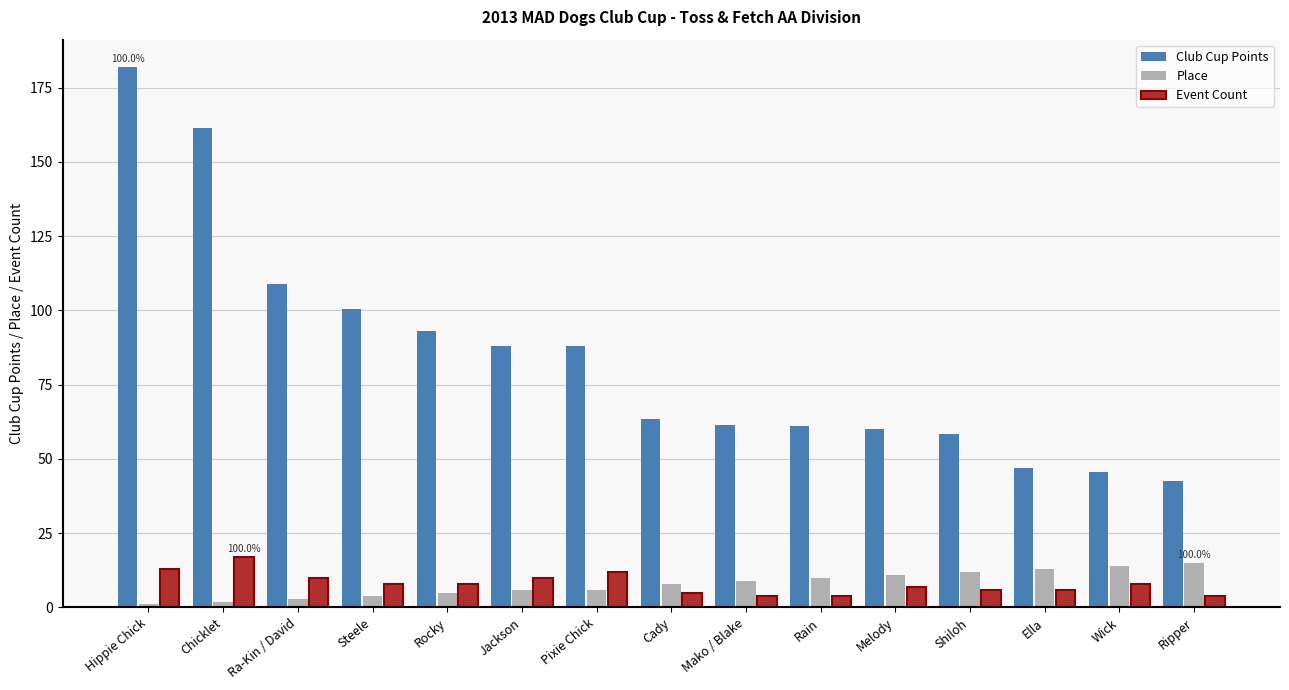

The Club Cup Points series shows 67.6 at Wick. True or false?

False